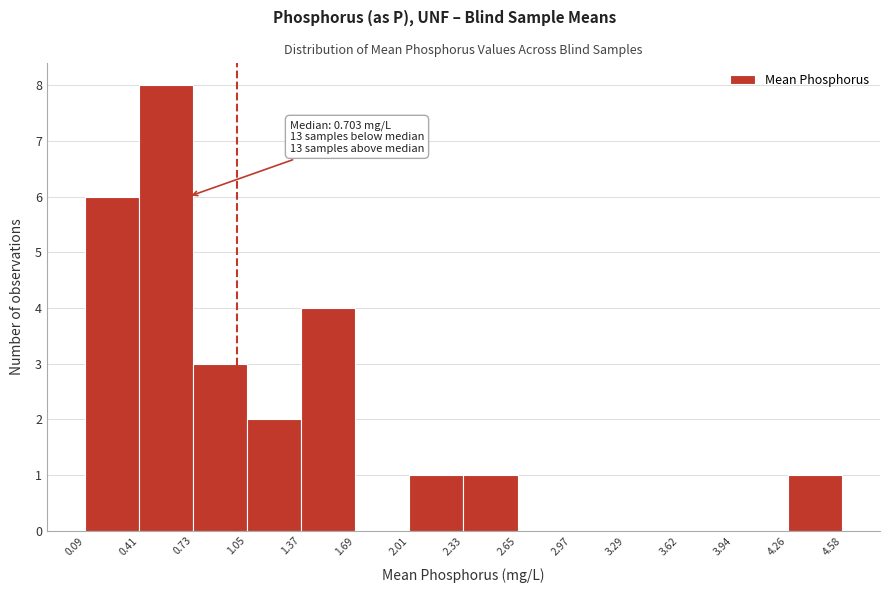

Which range on the x-axis has the tallest bar?

0.41 to 0.73